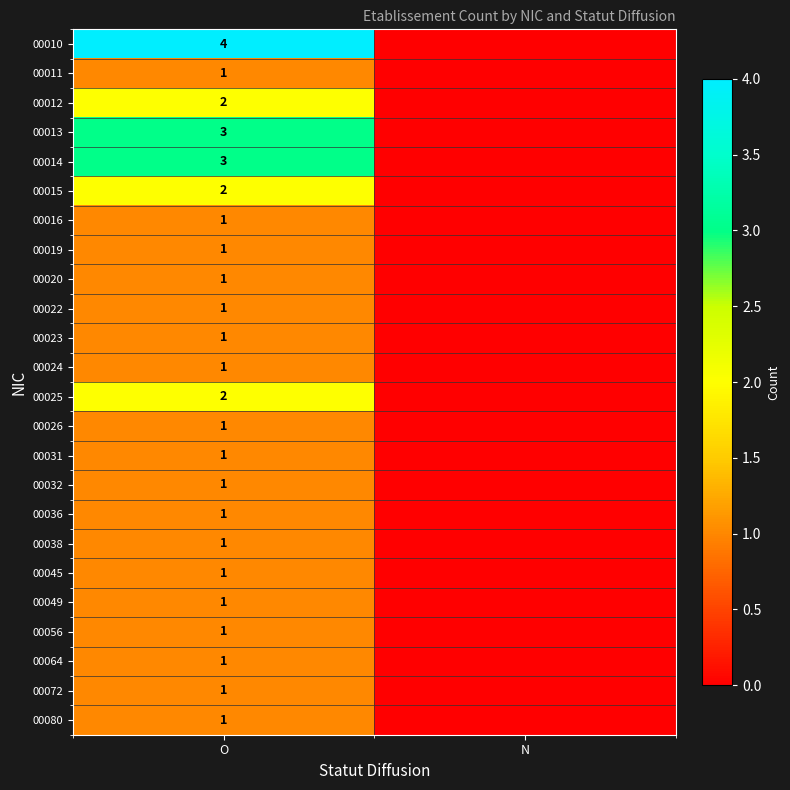

What is the total value across all series at O?

34